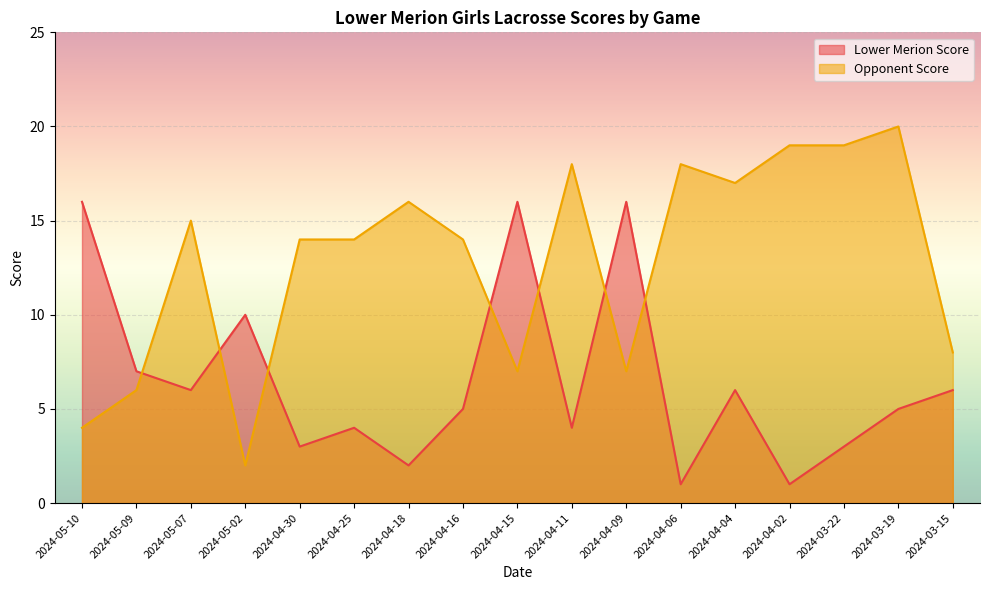

Between which two adjacent categories do Opponent Score and Lower Merion Score first intersect?

2024-05-09 and 2024-05-07